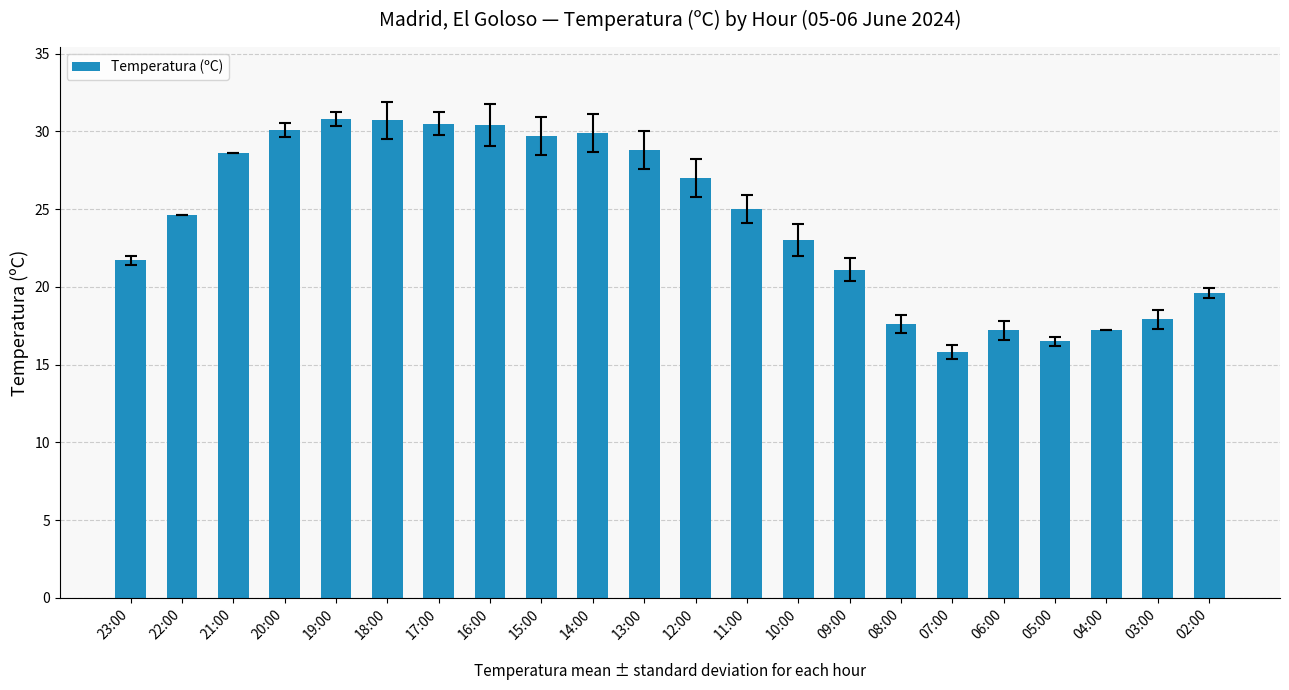

What is the difference between the values at 17:00 and 12:00?

3.5